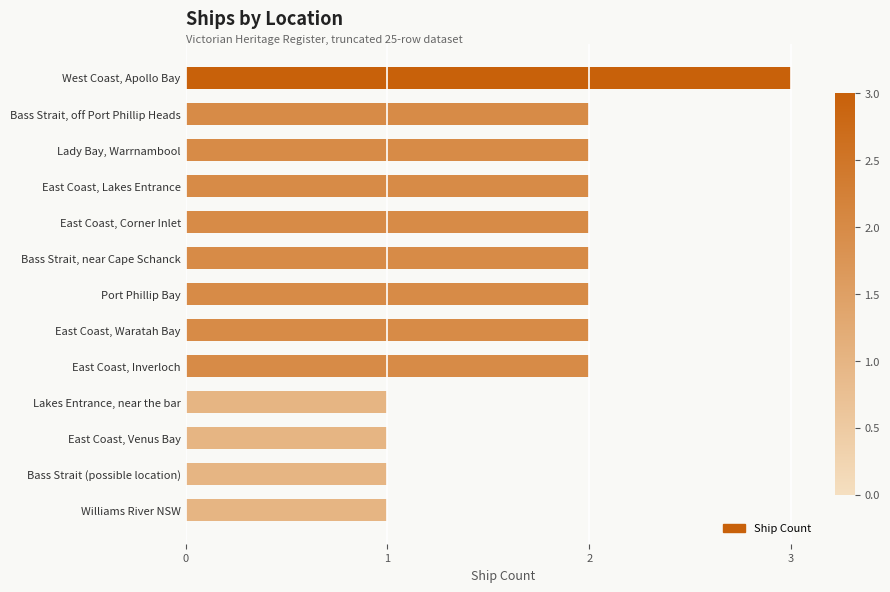

What is the greatest value displayed?

3